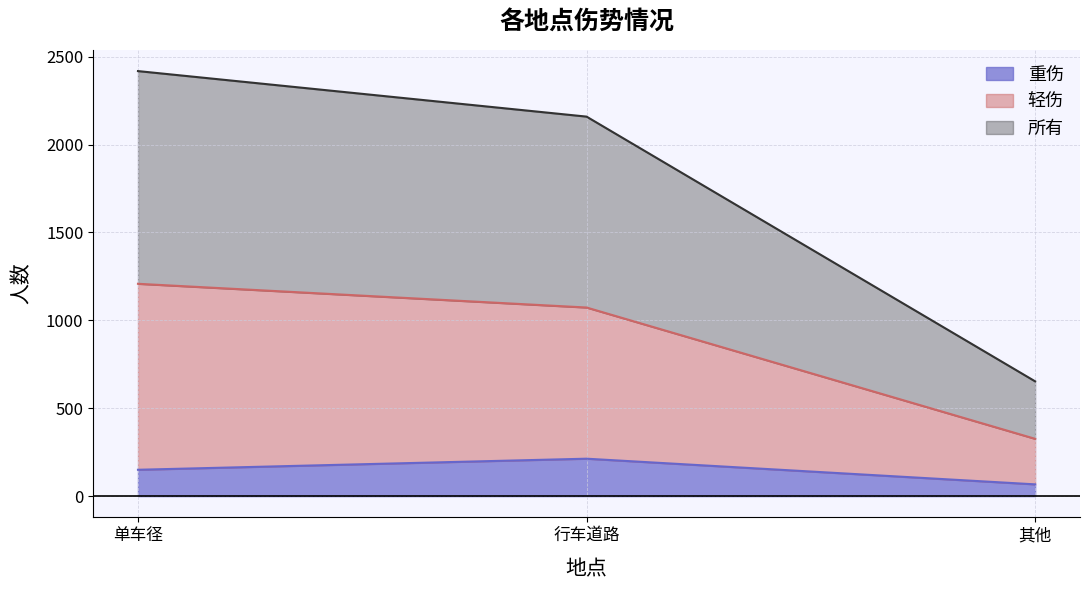

What is the highest value of the 重伤 series?

213